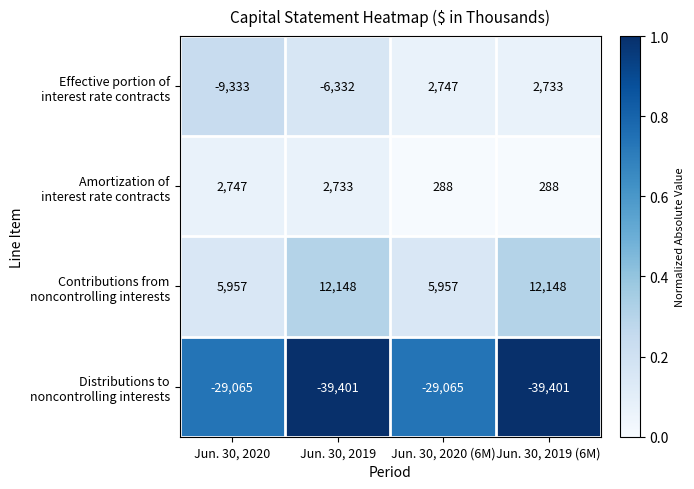

What is the total value across all series at Jun. 30, 2019?

-30852